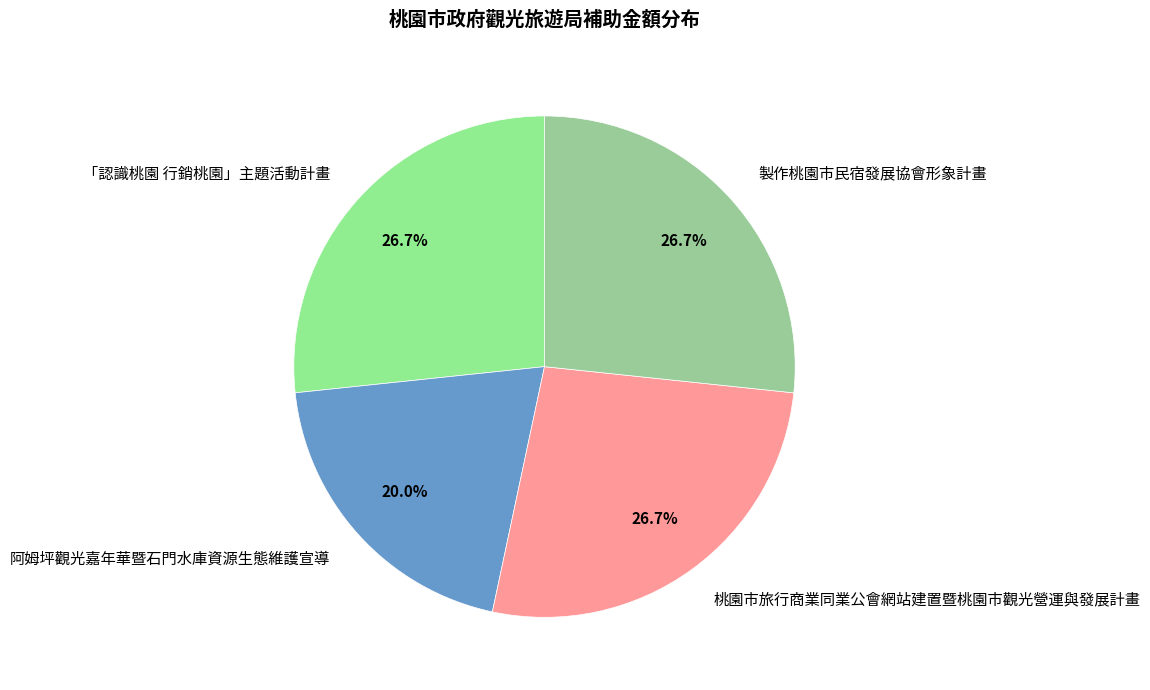

What is the smallest slice in the pie chart?

阿姆坪觀光嘉年華暨石門水庫資源生態維護宣導